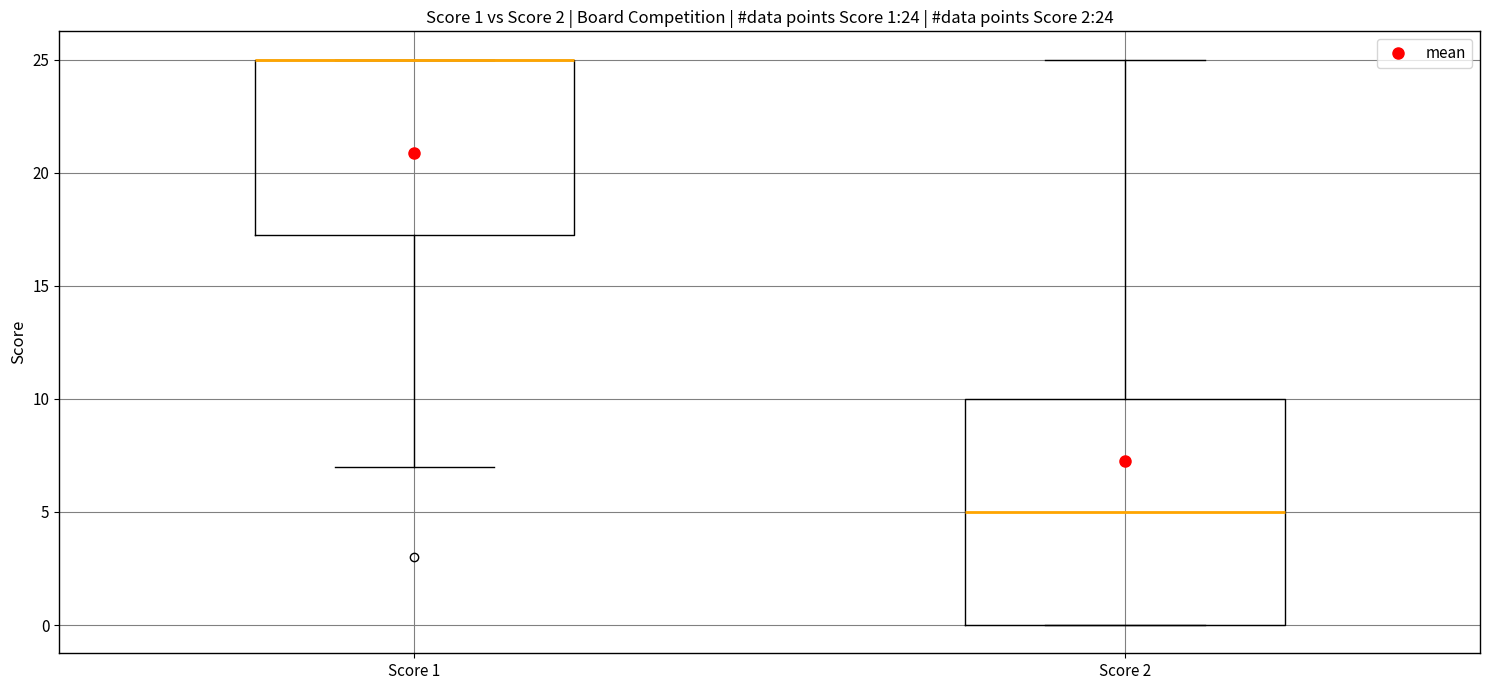

Which box is the tallest, from its lower edge to its upper edge?

Score 2